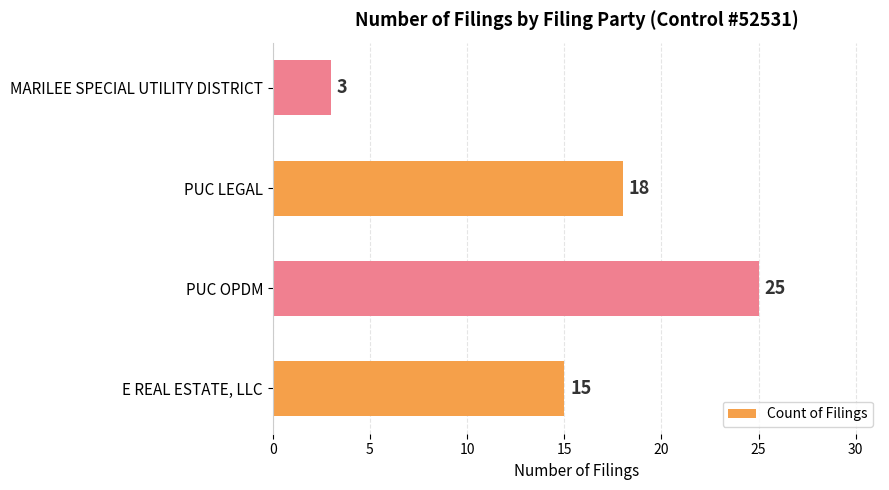

What is the change in value from PUC OPDM to PUC LEGAL?

-7